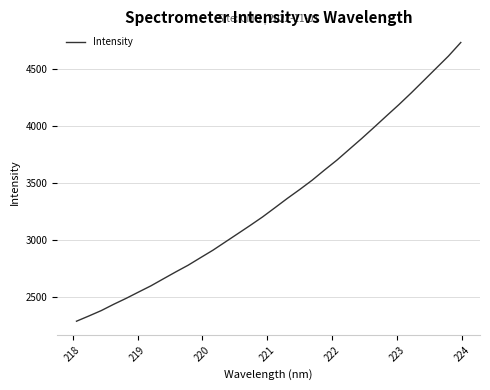

What is the maximum value shown in the chart?

4728.8